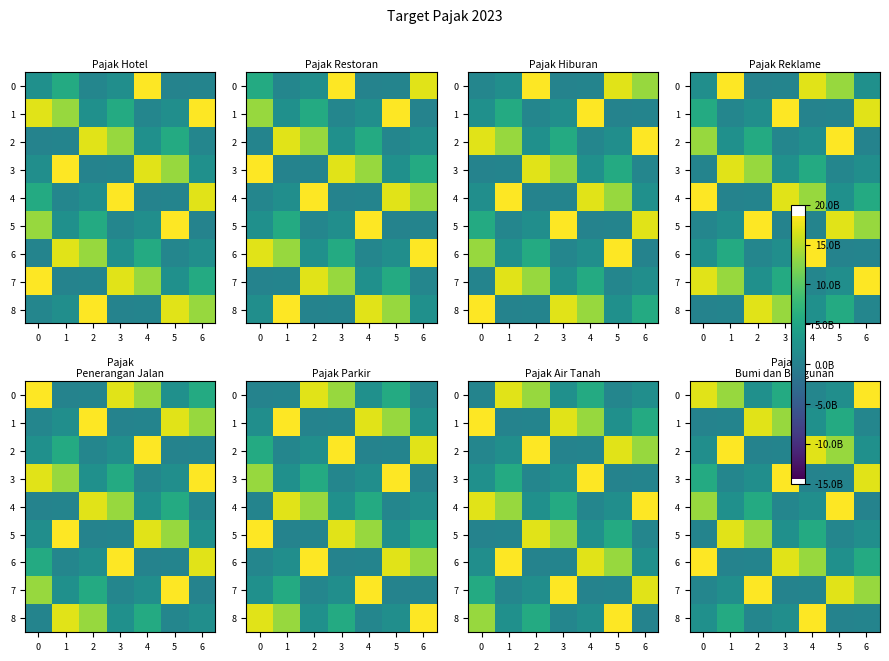

What is the difference between the 0 values at 5 and 6?

16691500000